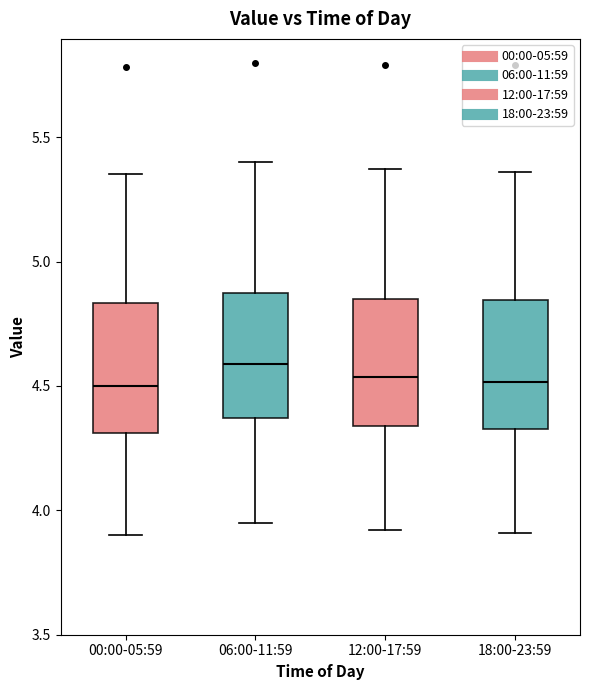

Reading left to right, transcribe this box plot: for each box, give where its median line is, the range the box spans, and where its two whiskers end, as read against the y-axis. The values are not printed on the chart, so give them approximately, as read against the axis.

00:00-05:59: median 4.50, box 4.30 to 4.85, whiskers 3.90 to 5.35
06:00-11:59: median 4.60, box 4.35 to 4.90, whiskers 3.95 to 5.40
12:00-17:59: median 4.55, box 4.35 to 4.85, whiskers 3.90 to 5.35
18:00-23:59: median 4.50, box 4.35 to 4.85, whiskers 3.90 to 5.35